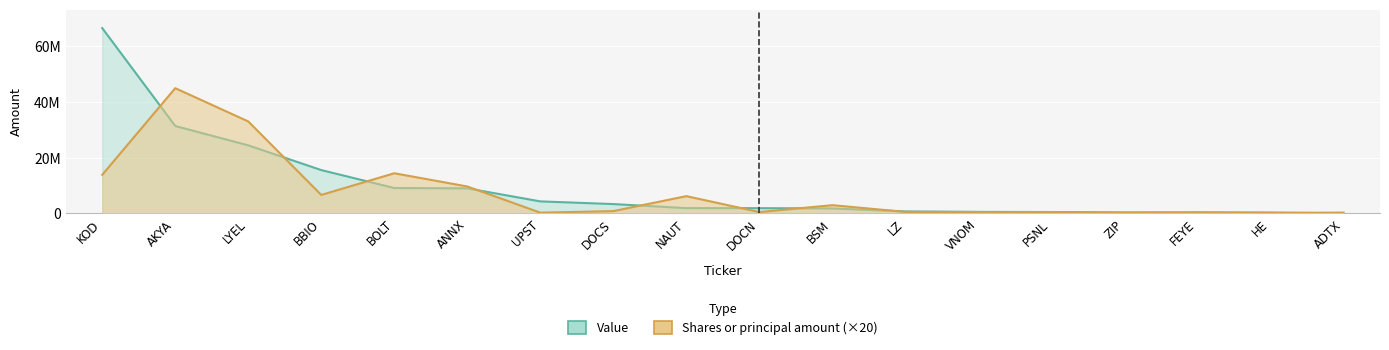

List the series in order of their peak value, lowest first.

Shares or principal amount, Value